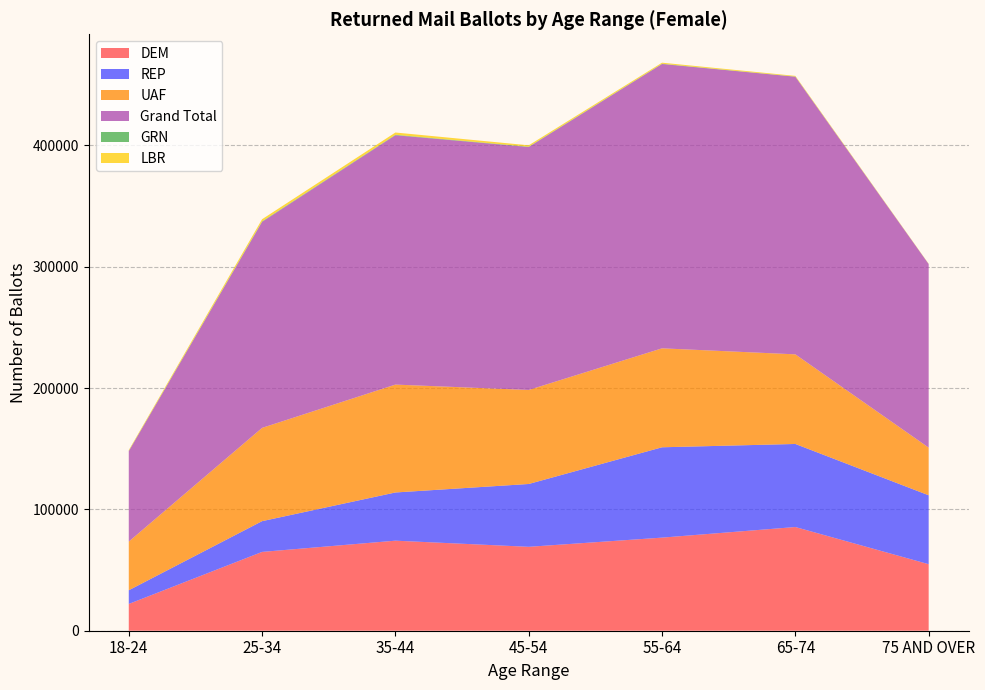

Reading right to left, transcribe all the data shown in this chart.

DEM: 75 AND OVER=54826	65-74=85459	55-64=76721	45-54=69152	35-44=74208	25-34=64947	18-24=22064
REP: 75 AND OVER=56787	65-74=68448	55-64=74453	45-54=51776	35-44=39723	25-34=25347	18-24=11277
UAF: 75 AND OVER=39280	65-74=73856	55-64=81546	45-54=77480	35-44=88903	25-34=76872	18-24=40120
Grand Total: 75 AND OVER=151274	65-74=228787	55-64=234318	45-54=200214	35-44=205504	25-34=169757	18-24=74524
GRN: 75 AND OVER=51	65-74=140	55-64=219	45-54=284	35-44=374	25-34=422	18-24=202
LBR: 75 AND OVER=185	65-74=549	55-64=856	45-54=1119	35-44=1857	25-34=1772	18-24=634